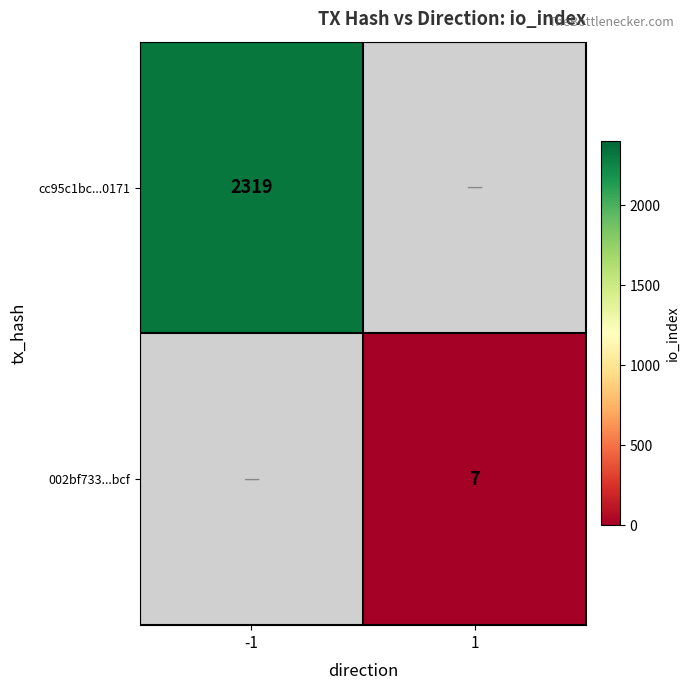

Is it true that cc95c1bc...0171 equals 2319 at -1?

True